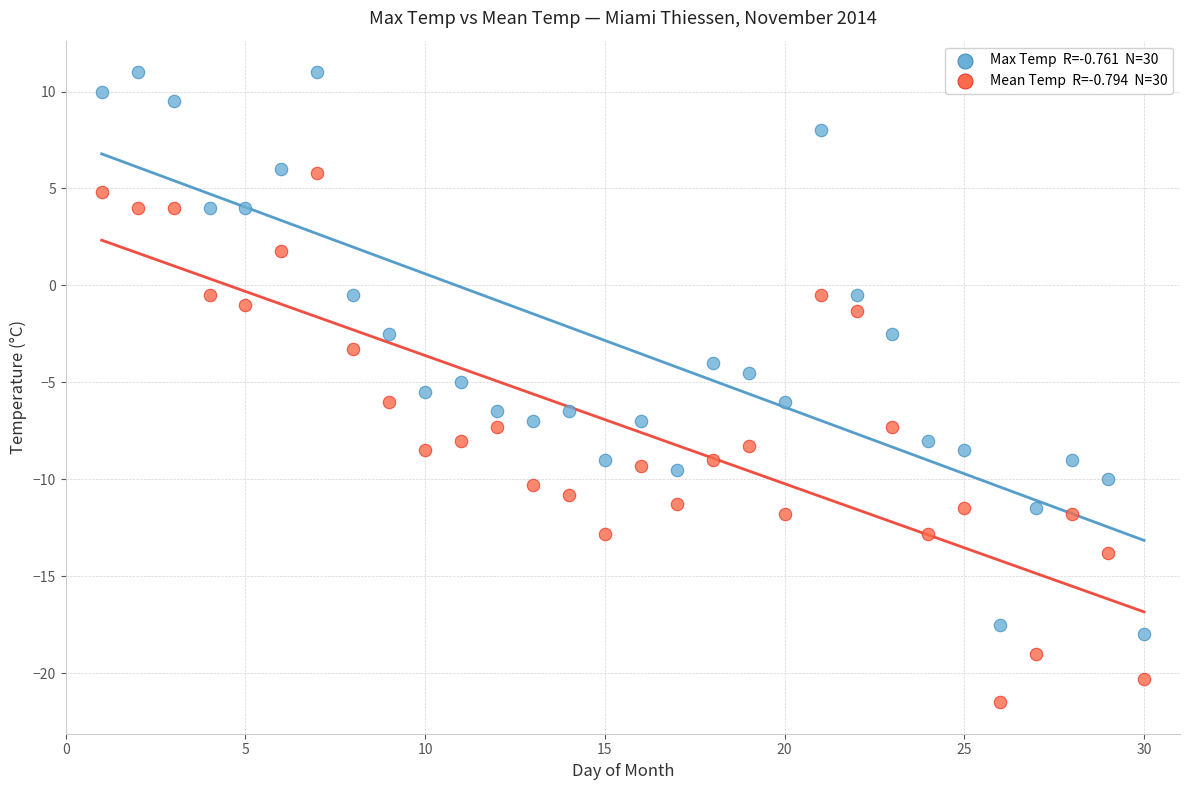

Across all data points, what is the range of X values (max minus min)?

29.0